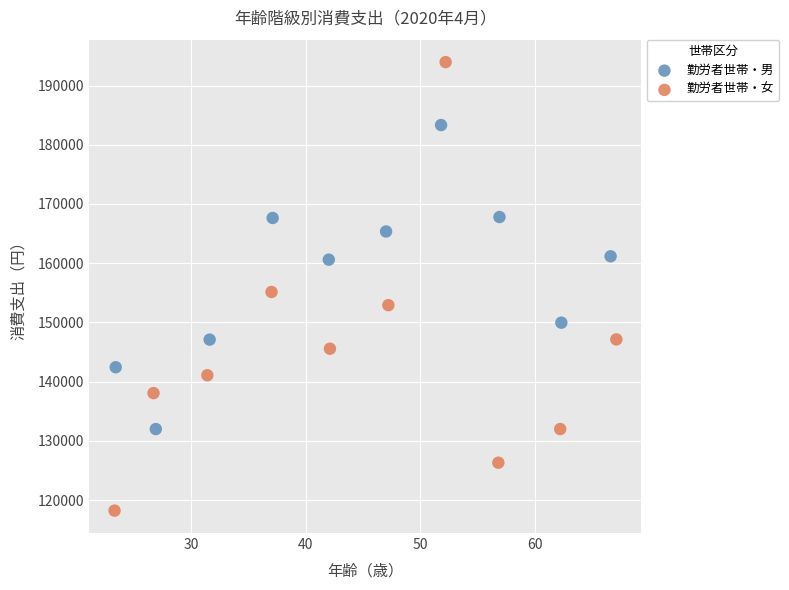

Which series has the widest spread of Y values?

勤労者世帯・女